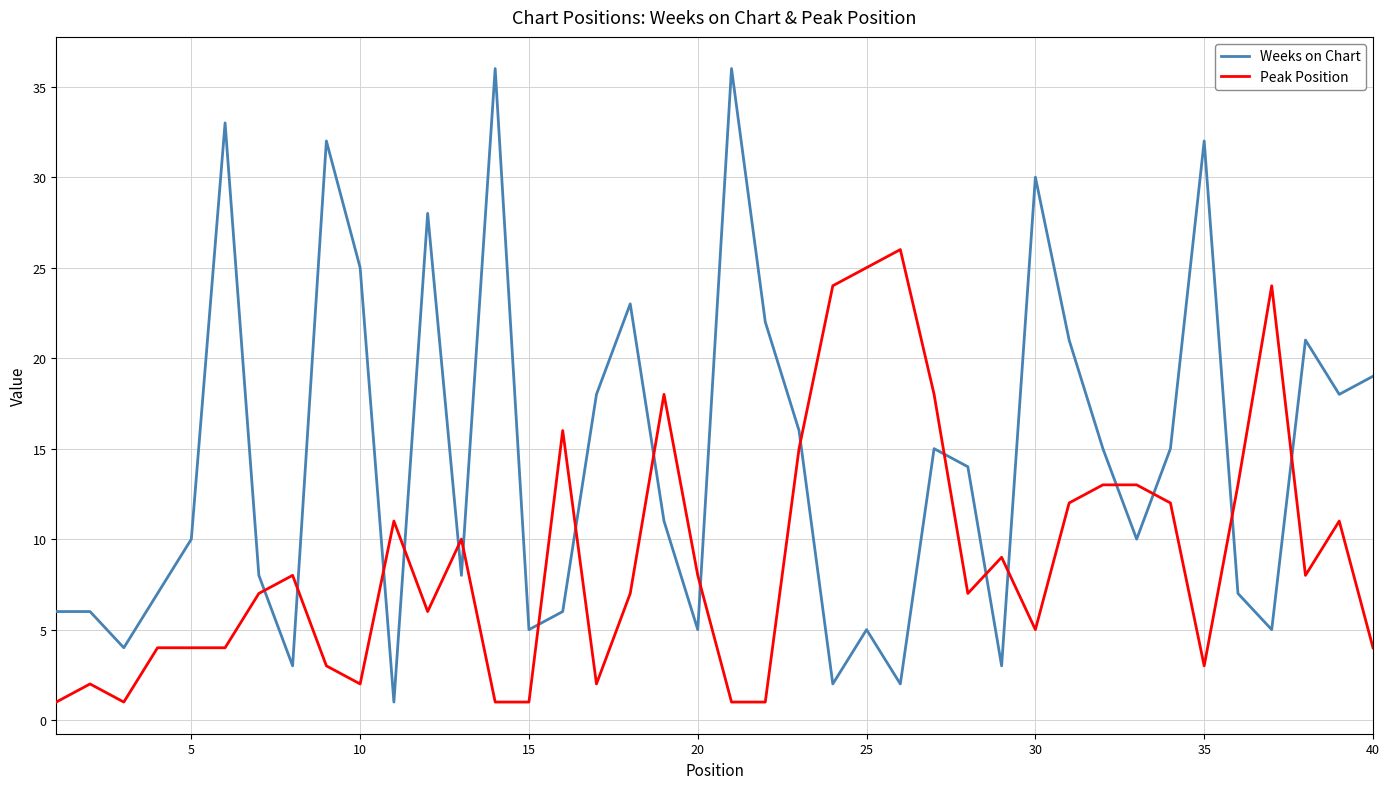

How many times do Weeks on Chart and Peak Position cross each other?

18